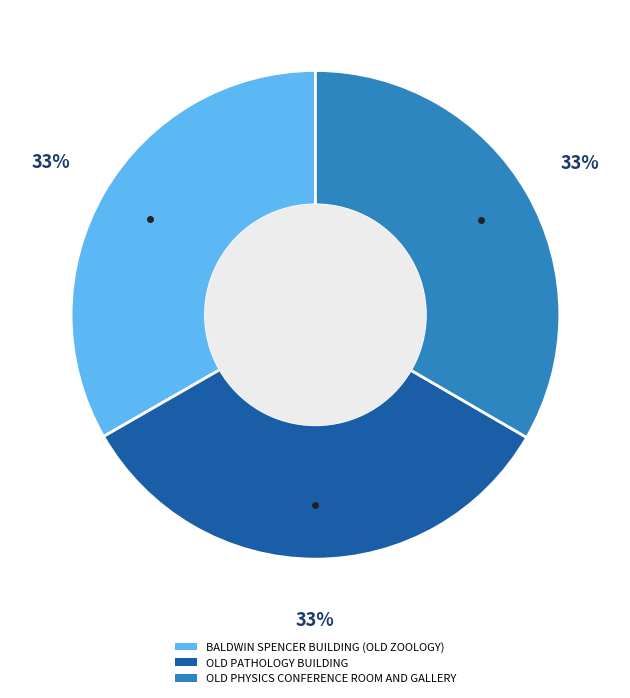

To the nearest percent, what percentage of the pie is OLD PHYSICS CONFERENCE ROOM AND GALLERY?

33%